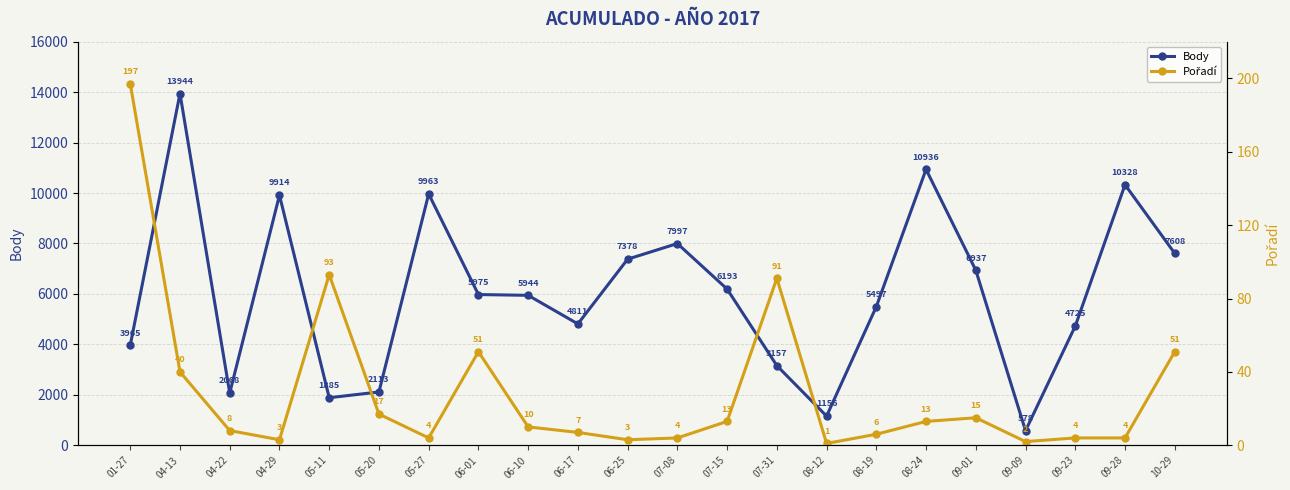

Reading left to right, what are all the values shown in this chart?

Body: 01-27=3965	04-13=13944	04-22=2068	04-29=9914	05-11=1885	05-20=2113	05-27=9963	06-01=5975	06-10=5944	06-17=4811	06-25=7378	07-08=7997	07-15=6193	07-31=3157	08-12=1156	08-19=5497	08-24=10936	09-01=6937	09-09=578	09-23=4725	09-28=10328	10-29=7608
Pořadí: 01-27=197	04-13=40	04-22=8	04-29=3	05-11=93	05-20=17	05-27=4	06-01=51	06-10=10	06-17=7	06-25=3	07-08=4	07-15=13	07-31=91	08-12=1	08-19=6	08-24=13	09-01=15	09-09=2	09-23=4	09-28=4	10-29=51